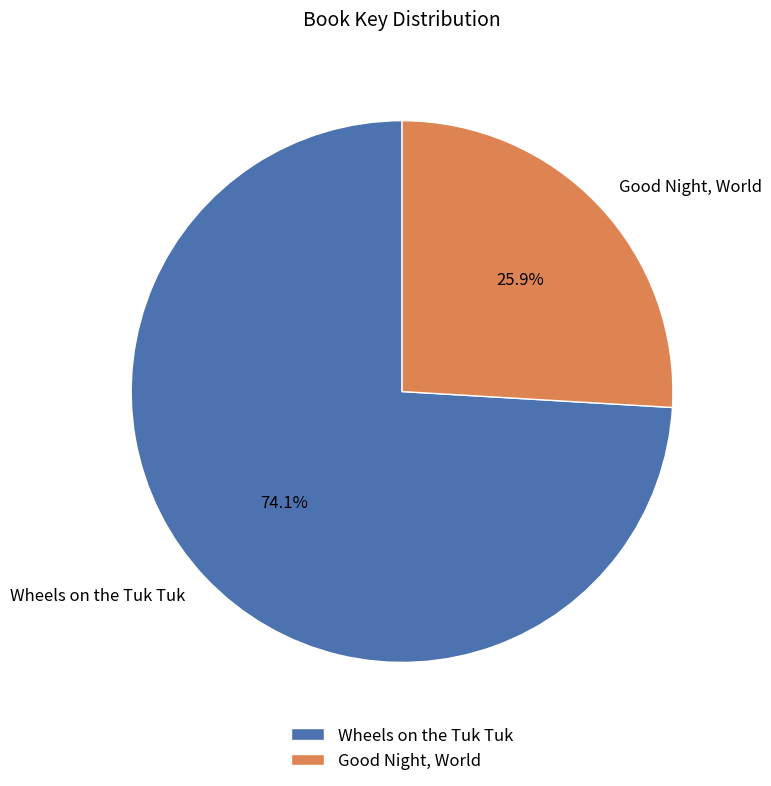

How many slices are in this pie chart?

2